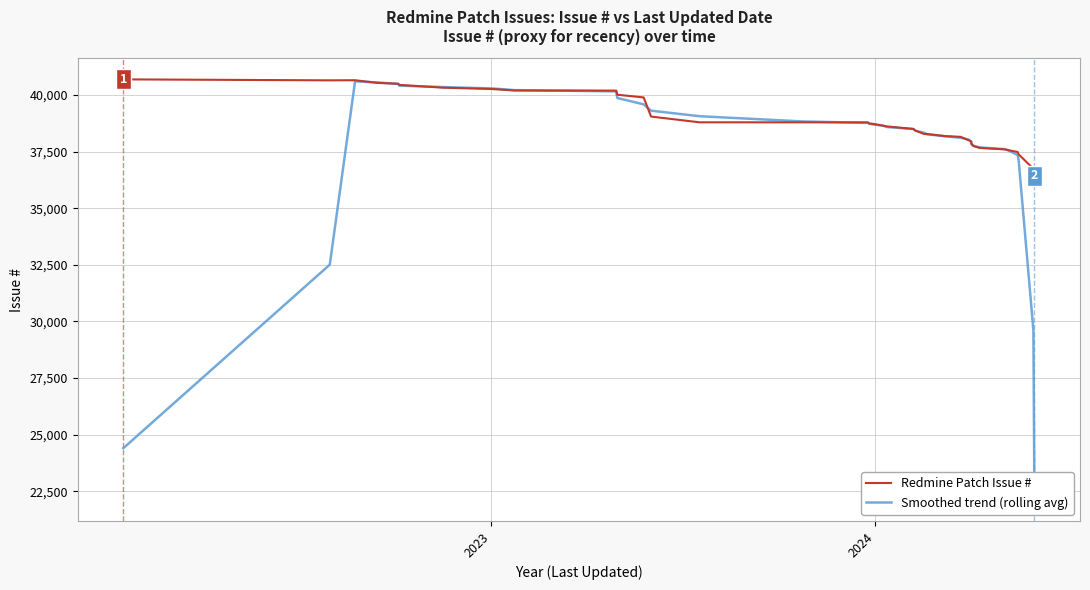

What is the total value across all series at 8?

80463.6